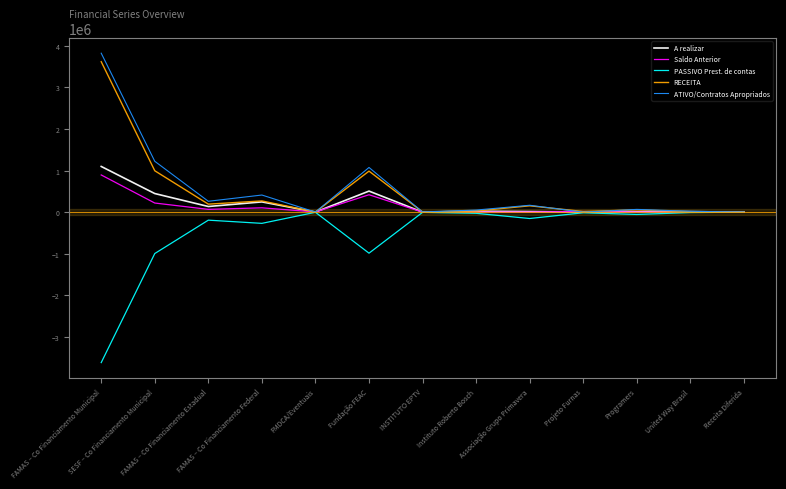

What is the sum of all PASSIVO Prest. de contas values?

-6321289.1